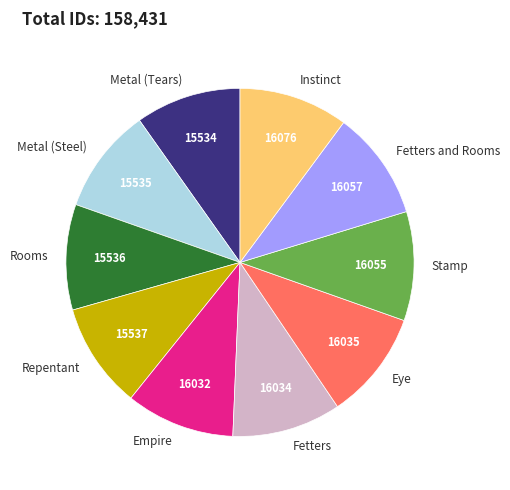

How many segments does this pie chart have?

10